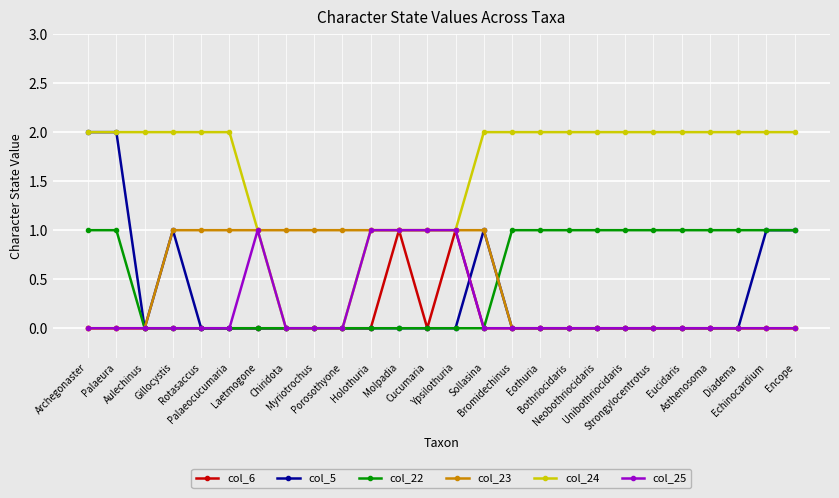

What is the value of the col_24 point at the 17th from the left?

2